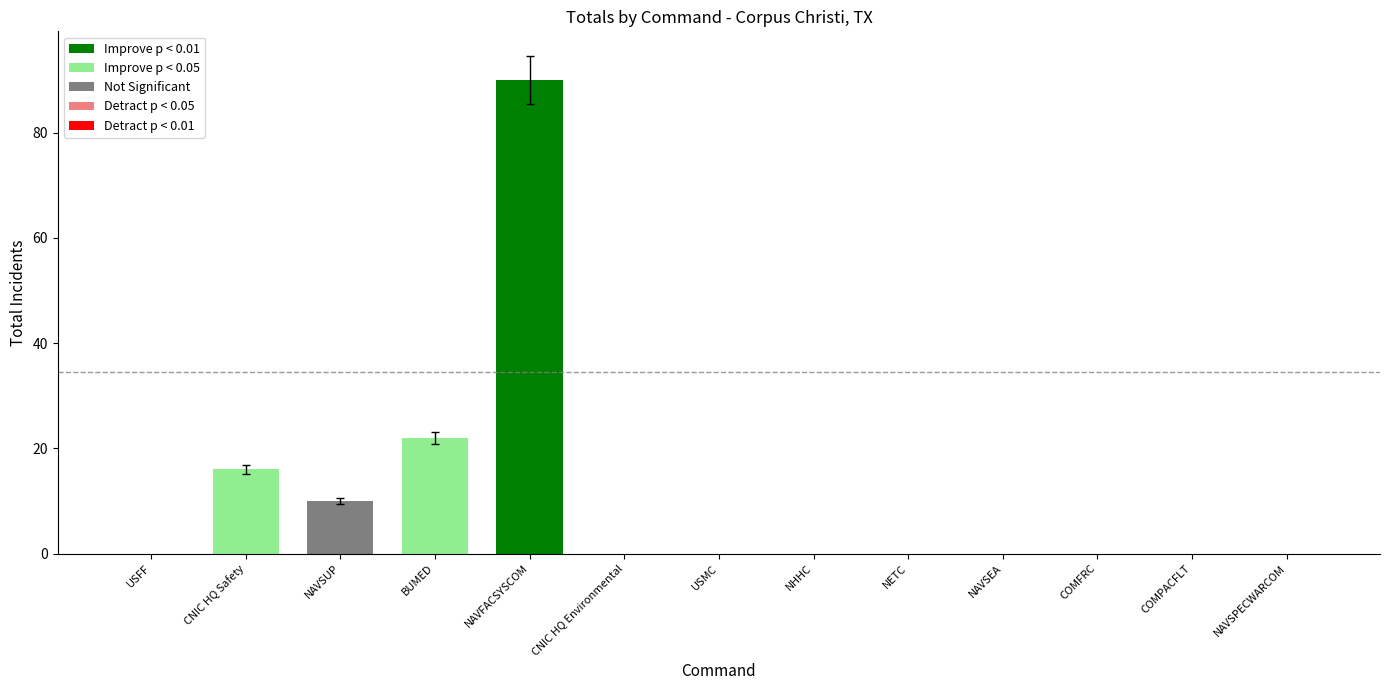

What is the sum of all values?

138